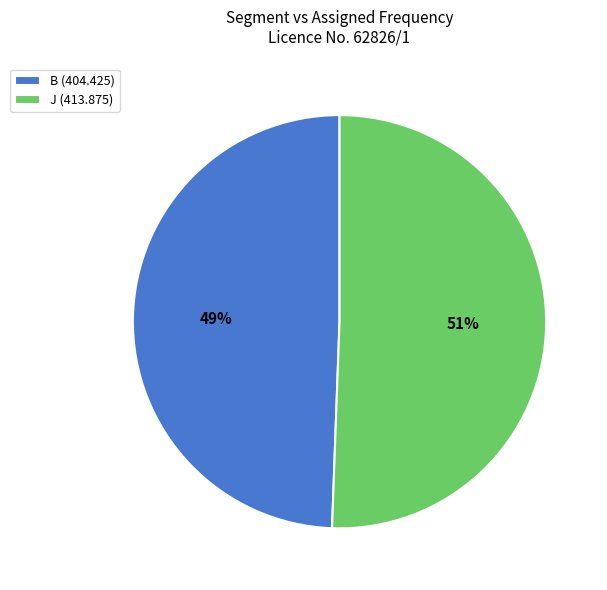

To the nearest percent, what portion does J represent?

51%